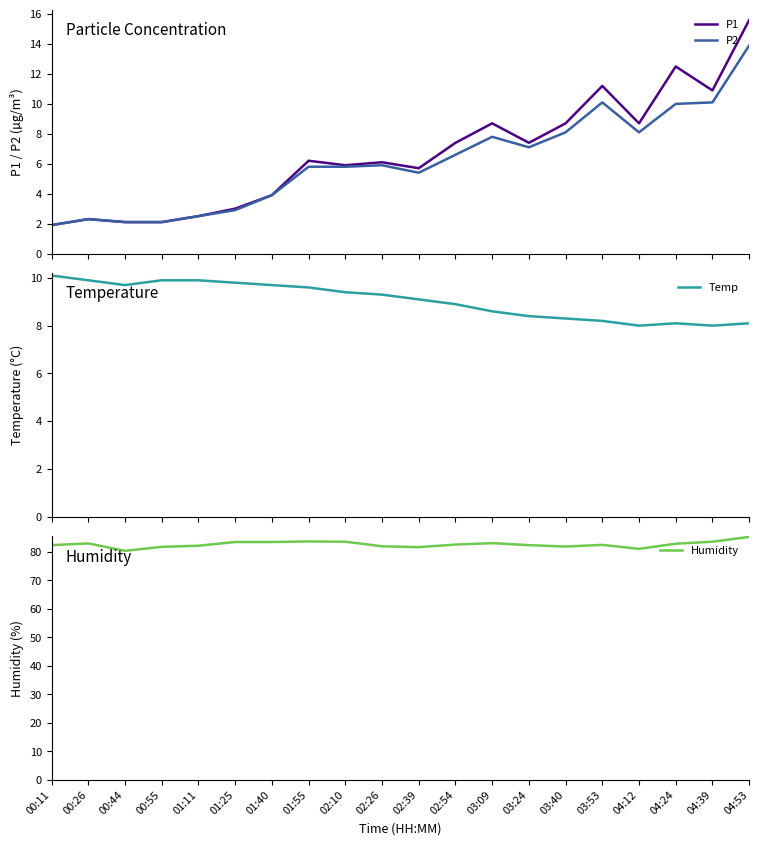

The value of Humidity at 04:24 is 82.9. True or false?

True